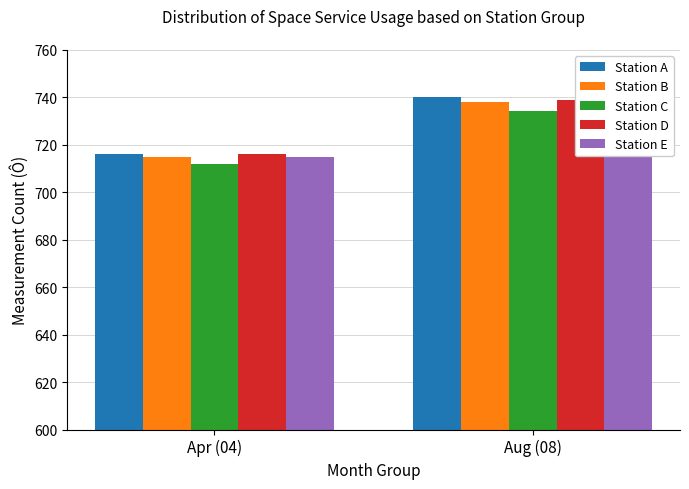

Which series has the largest total across all categories?

Station A